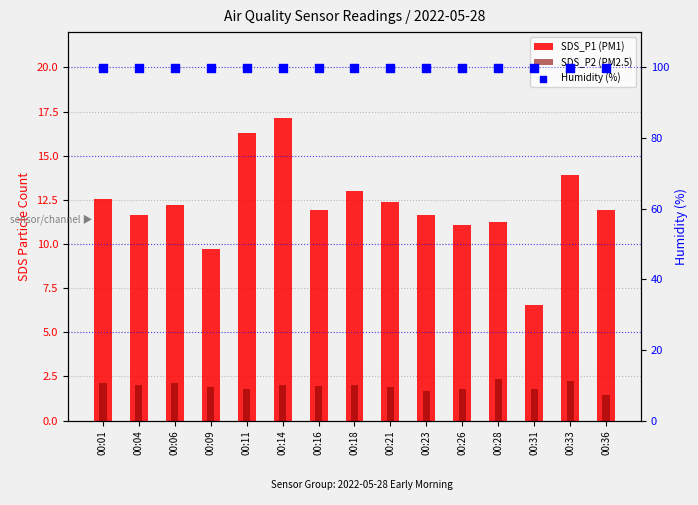

Is the value of Humidity (%) at 00:31 greater than the value of SDS_P2 (PM2.5) at 00:36?

Yes